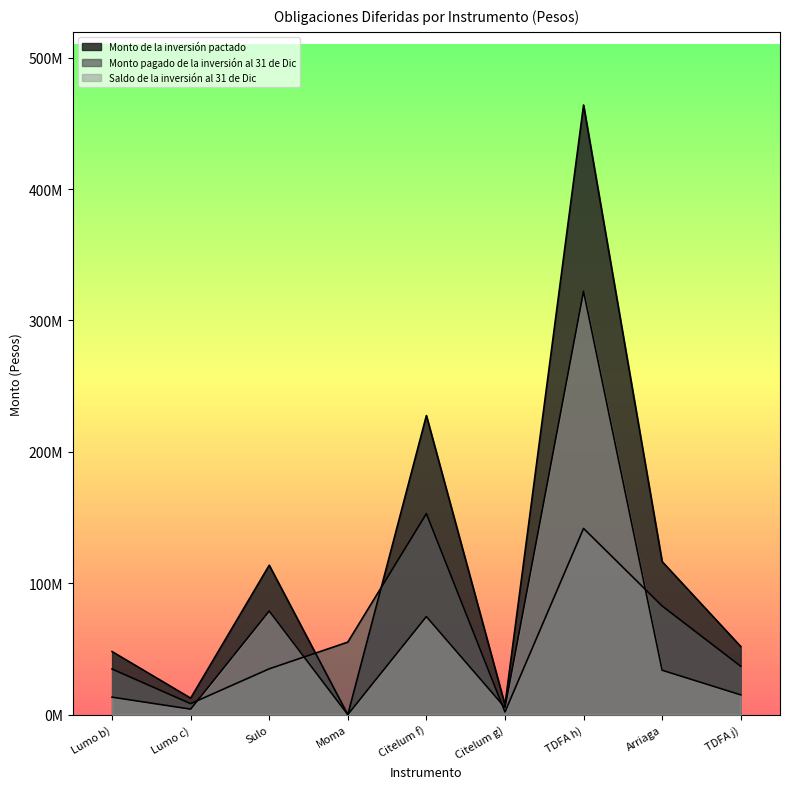

True or false: Saldo de la inversión al 31 de Dic and Monto de la inversión pactado intersect in this chart.

False